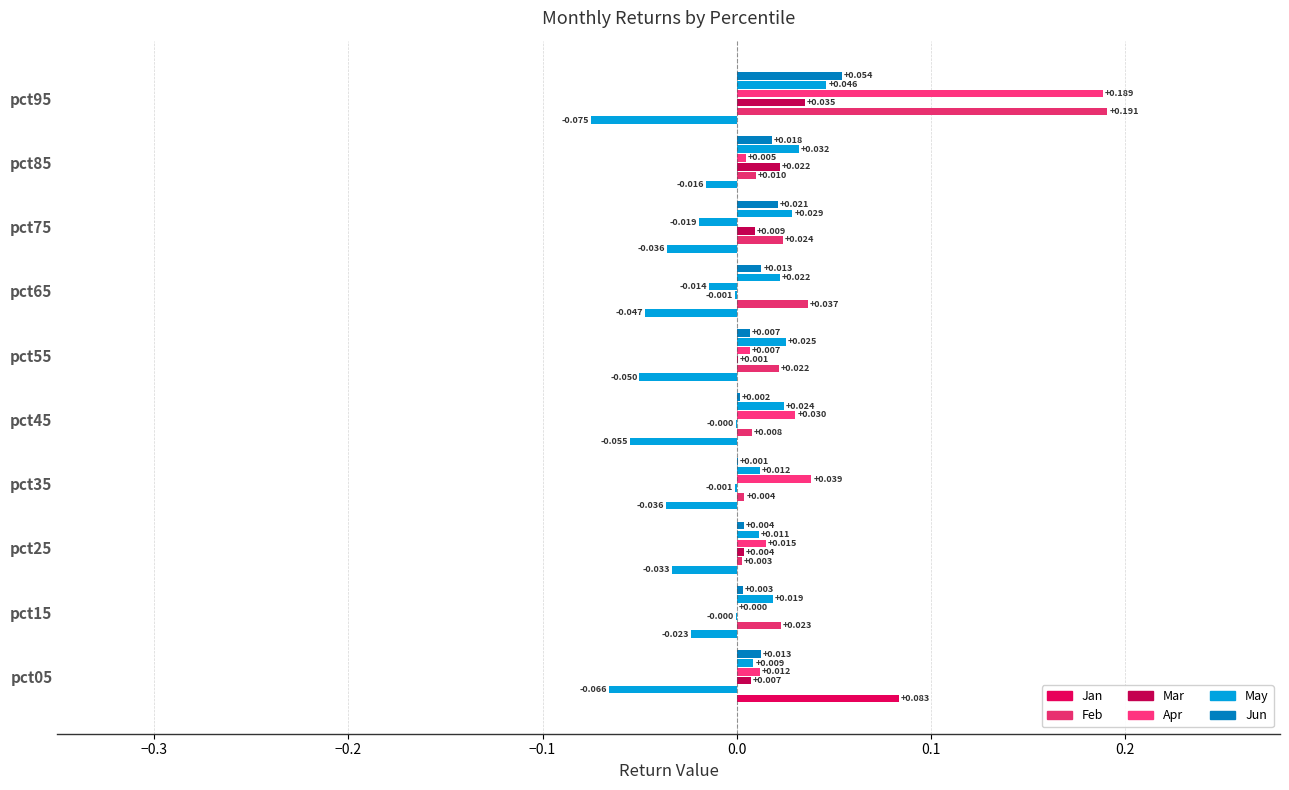

Which category has the highest value across all series?

pct95